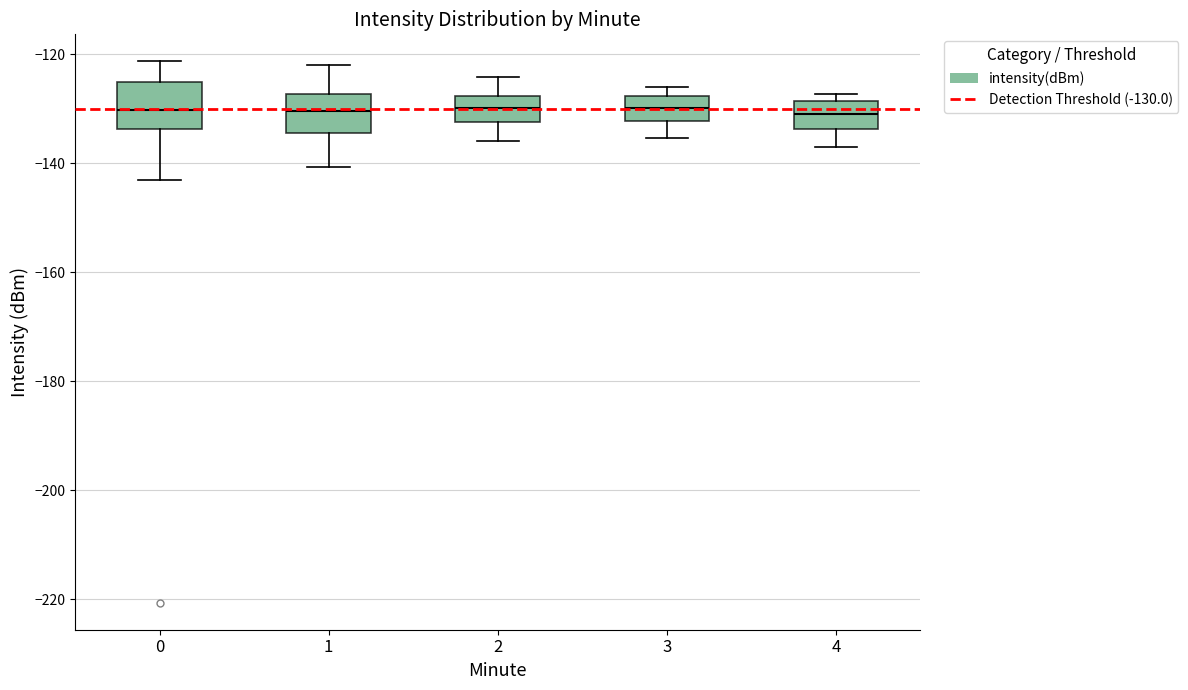

Reading left to right, transcribe this box plot: for each box, give where its median line is, the range the box spans, and where its two whiskers end, as read against the y-axis. The values are not printed on the chart, so give them approximately, as read against the axis.

0: median -130, box -134 to -126, whiskers -144 to -122
1: median -130, box -134 to -128, whiskers -140 to -122
2: median -130, box -132 to -128, whiskers -136 to -124
3: median -130, box -132 to -128, whiskers -136 to -126
4: median -130, box -134 to -128, whiskers -138 to -128 (just above the box's upper edge)